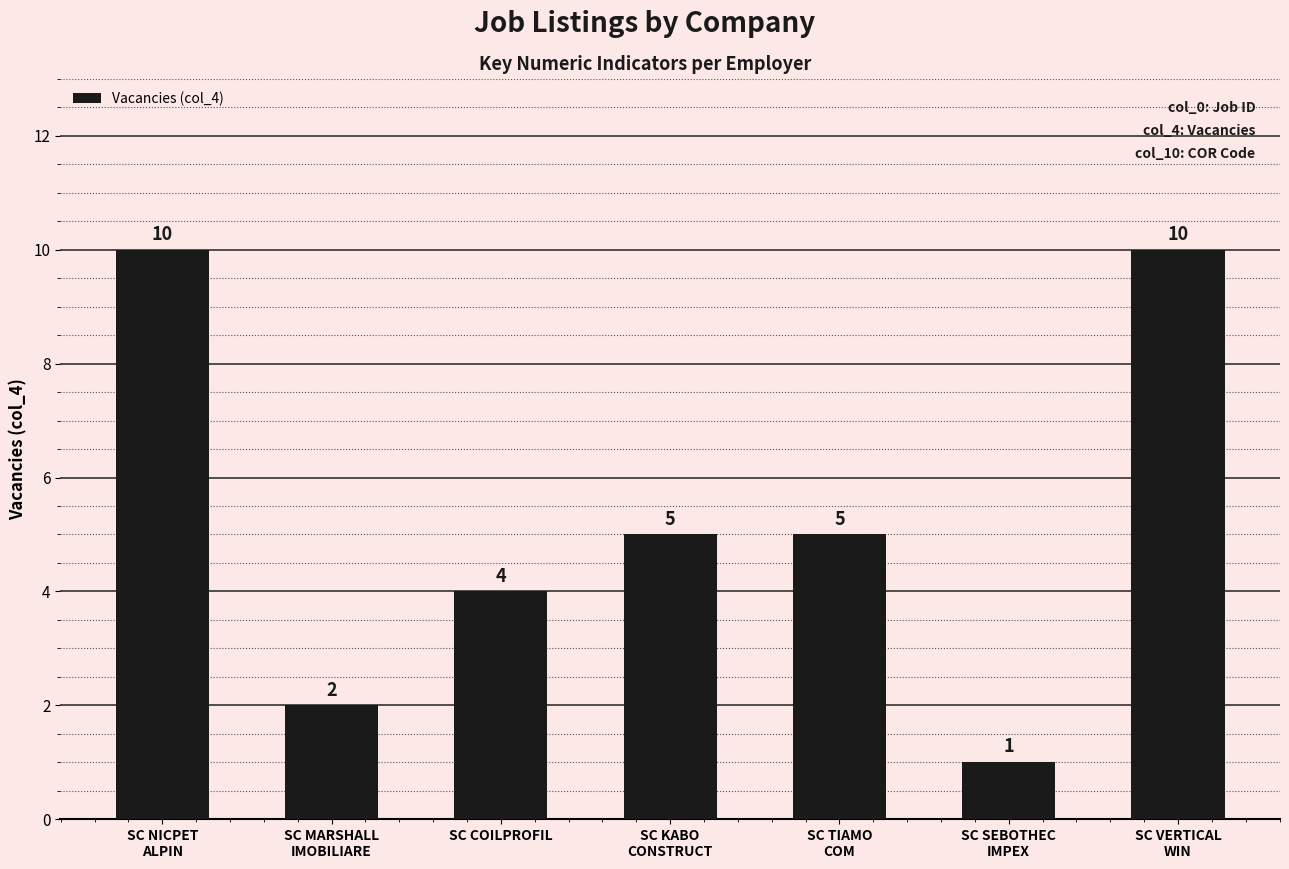

Does the chart contain stacked bars?

No